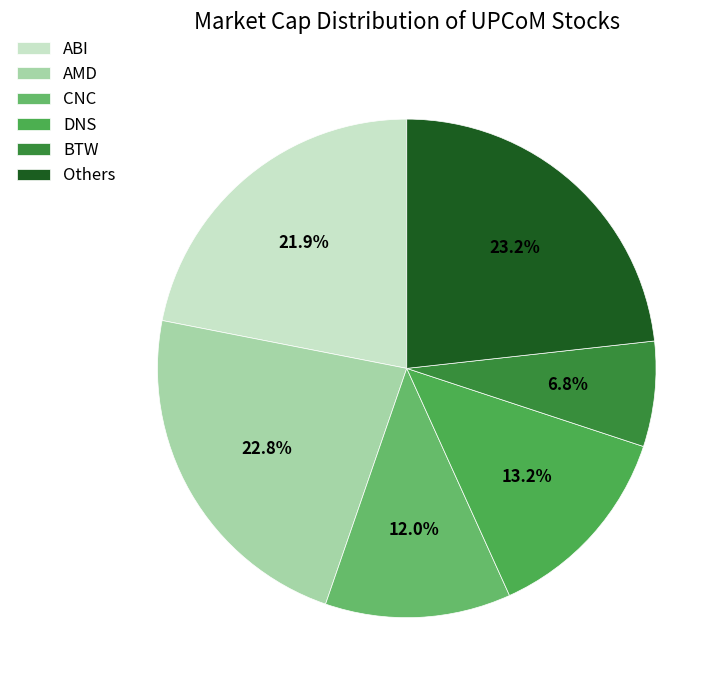

Does any single category account for the majority?

No